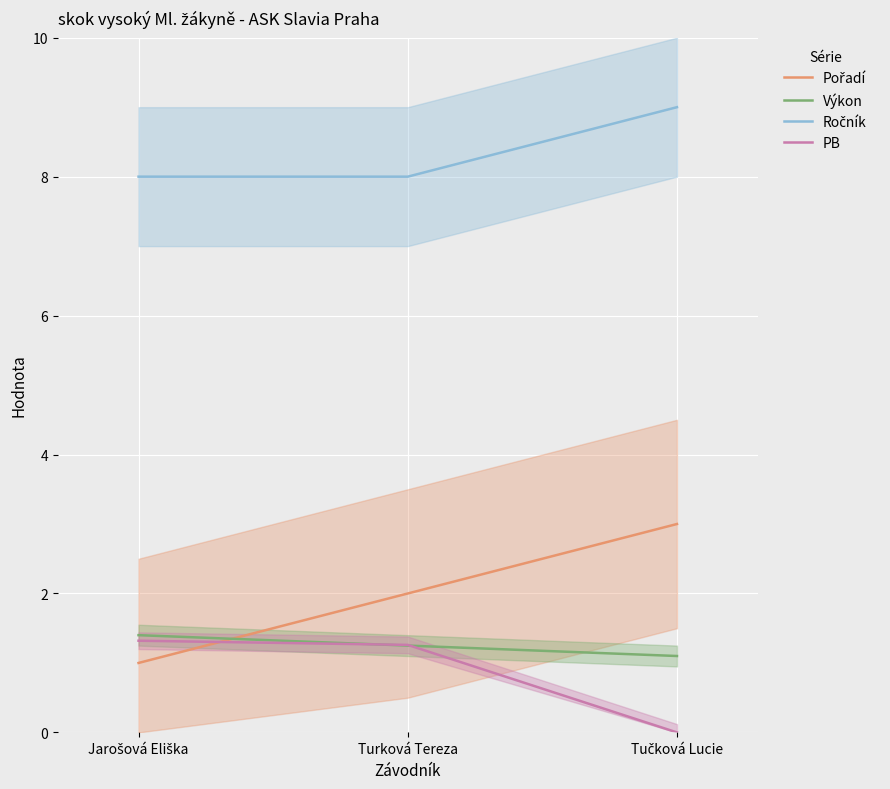

Is the value of PB at Jarošová Eliška greater than the value of Ročník at Tučková Lucie?

No